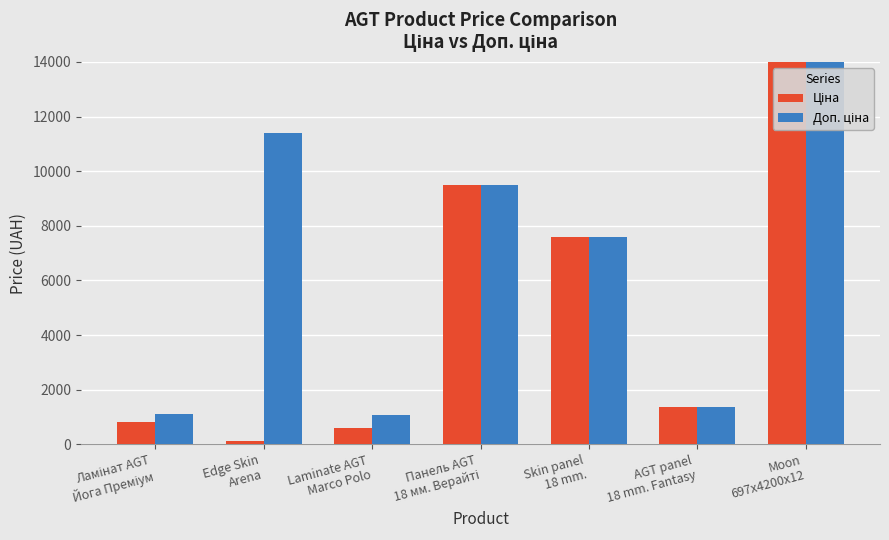

True or false: Ціна has a value of 12030.1 at Skin panel
18 mm..

False